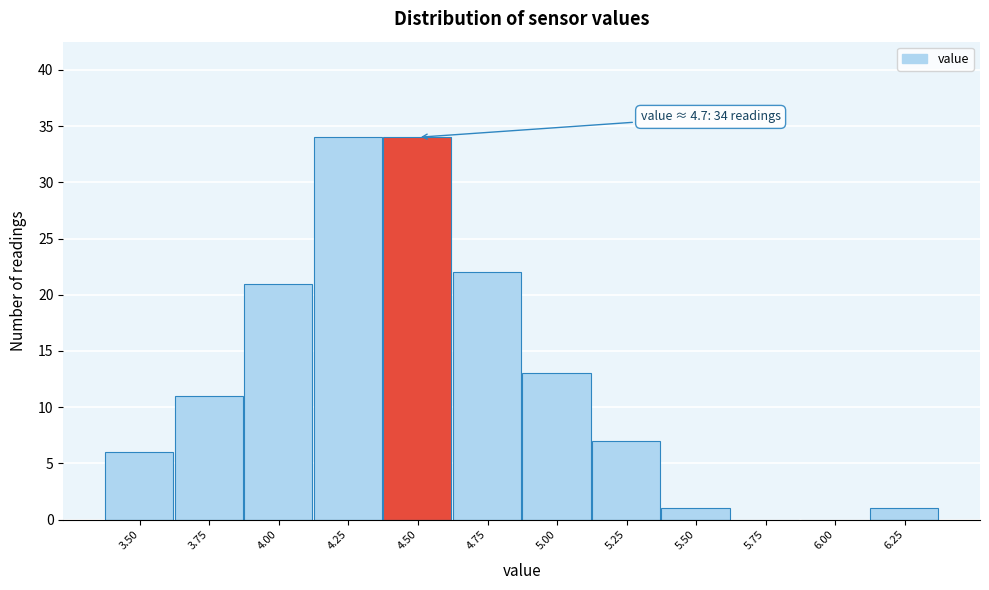

Reading left to right, list all the values displayed in this chart.

3.50=6	3.75=11	4.00=21	4.25=34	4.50=34	4.75=22	5.00=13	5.25=7	5.50=1	5.75=0	6.00=0	6.25=1